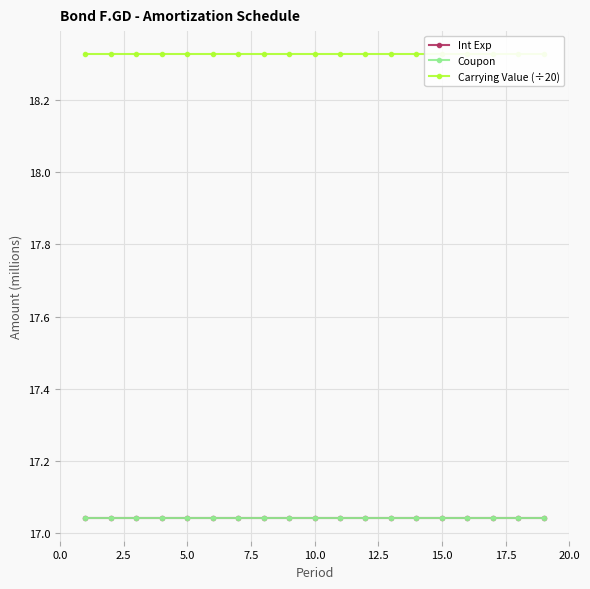

List the series in order of their peak value, lowest first.

Int Exp, Coupon, Carrying Value (÷20)